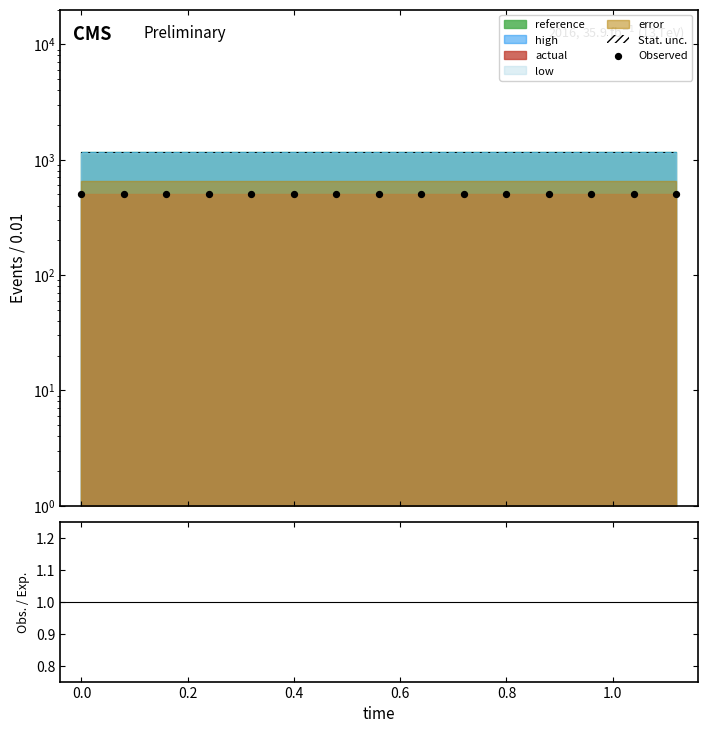

Which series contains the lowest Y value?

Obs. / Exp.